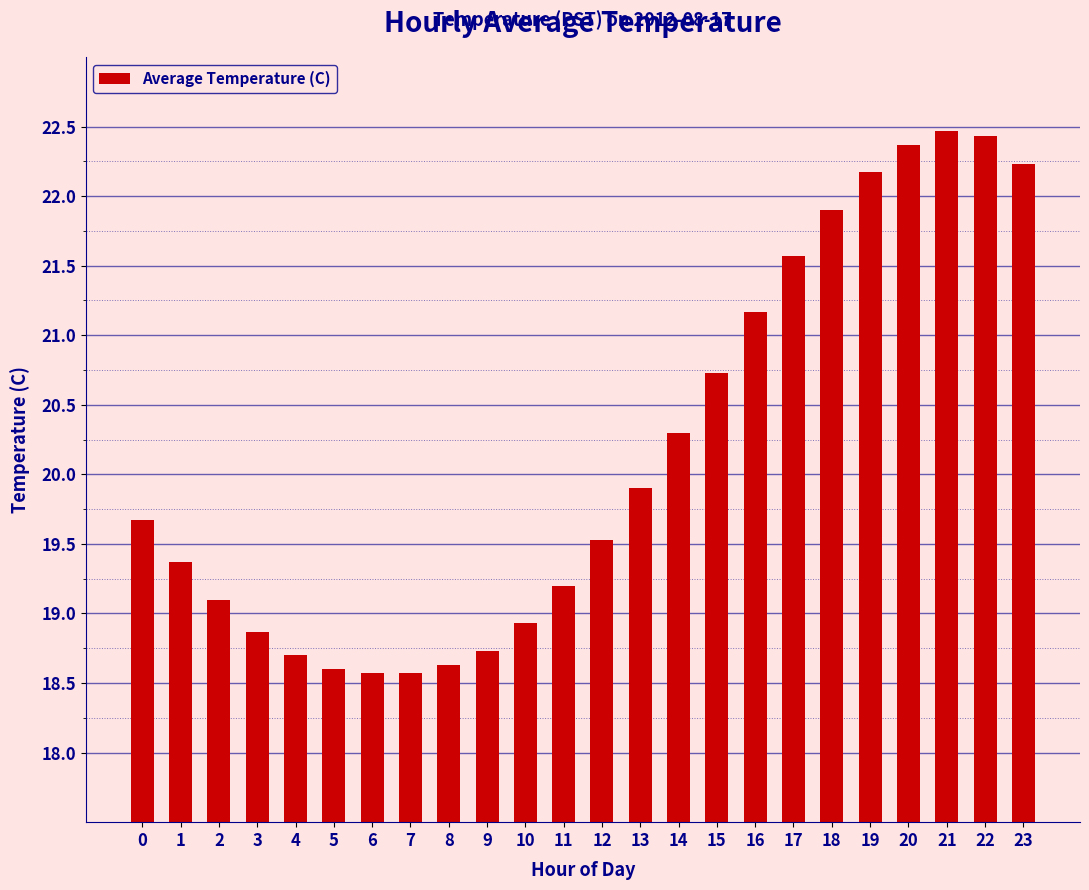

At which label is the value closest to 20?

13